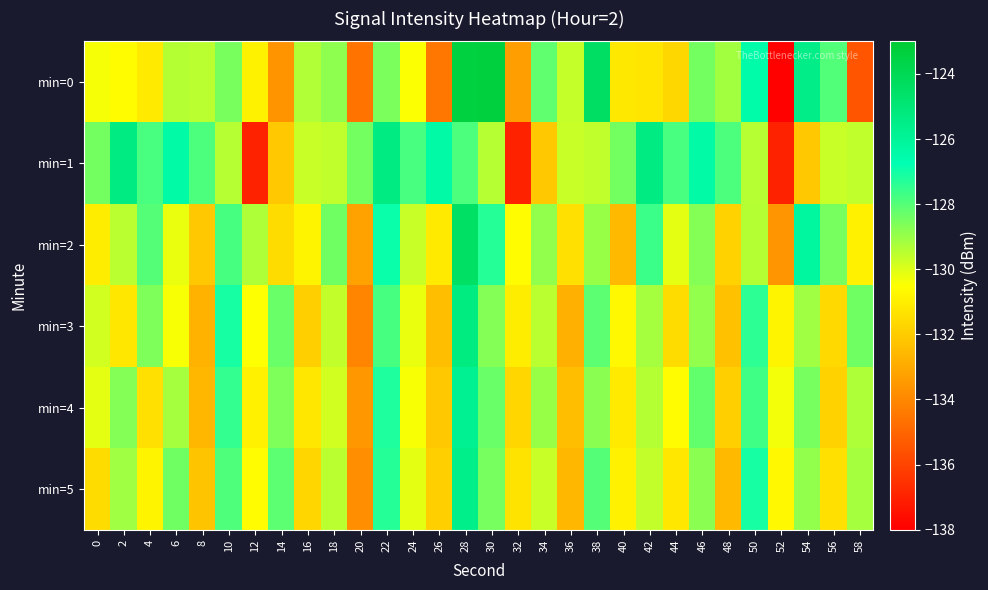

Count the number of data series in this chart.

6